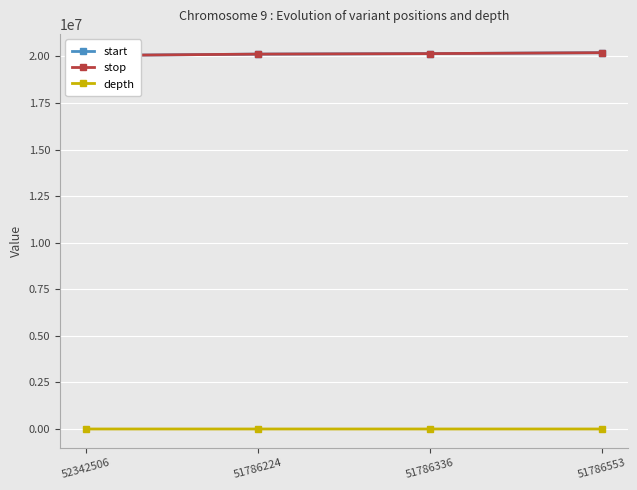

What is the label of the 1st point from the left?

52342506